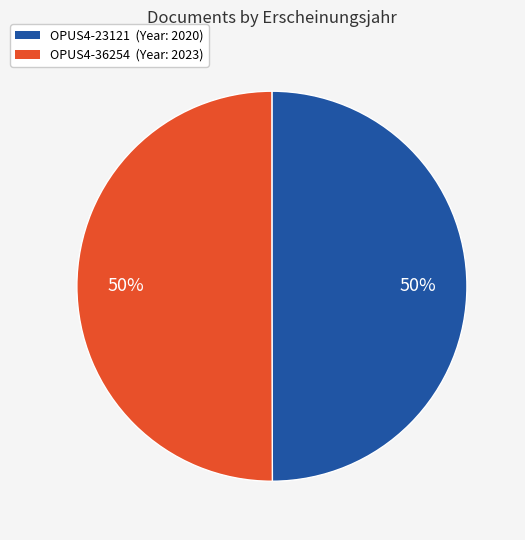

The OPUS4-23121 (Year: 2020) slice represents 60% of the pie. True or false?

False